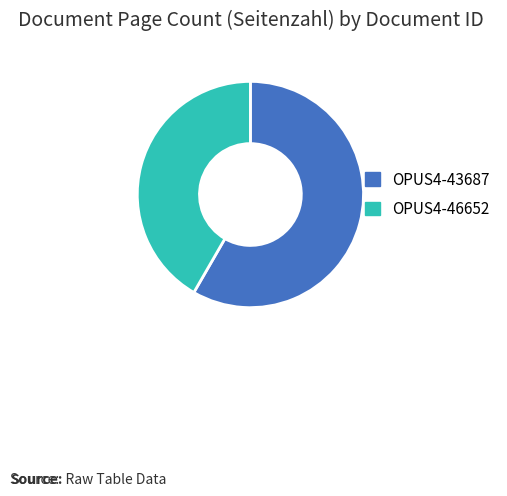

Which category has the smallest portion of the pie?

OPUS4-46652